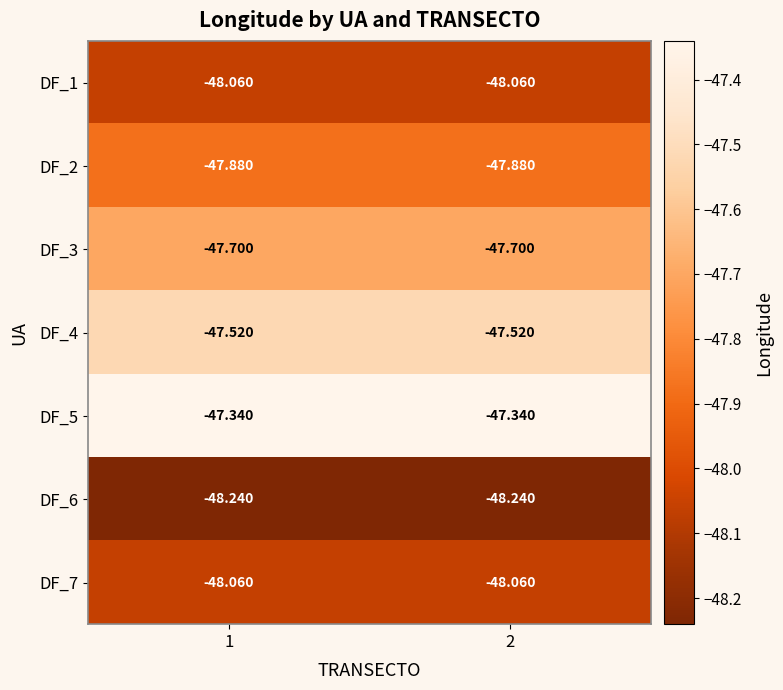

Is the value of DF_4 at 1 greater than the value of DF_3 at 2?

Yes